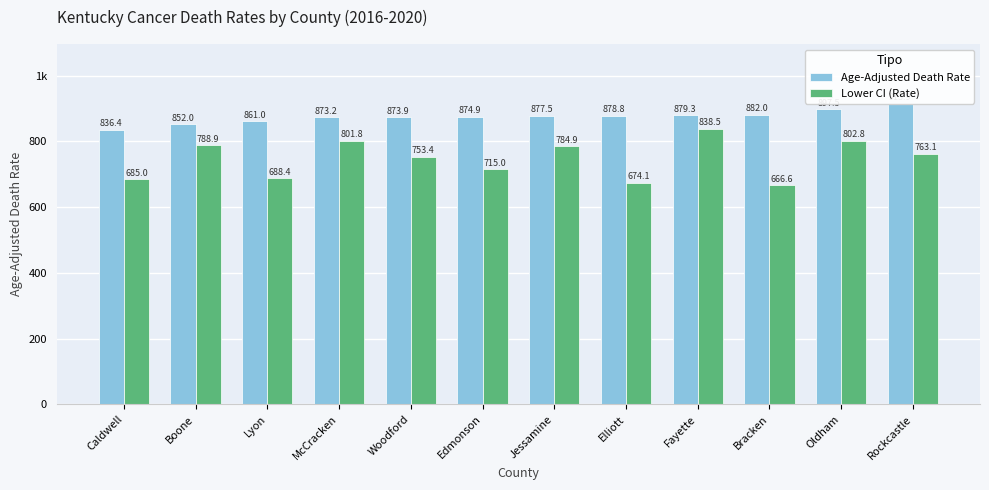

What is the label of the 10th bar from the right?

Lyon